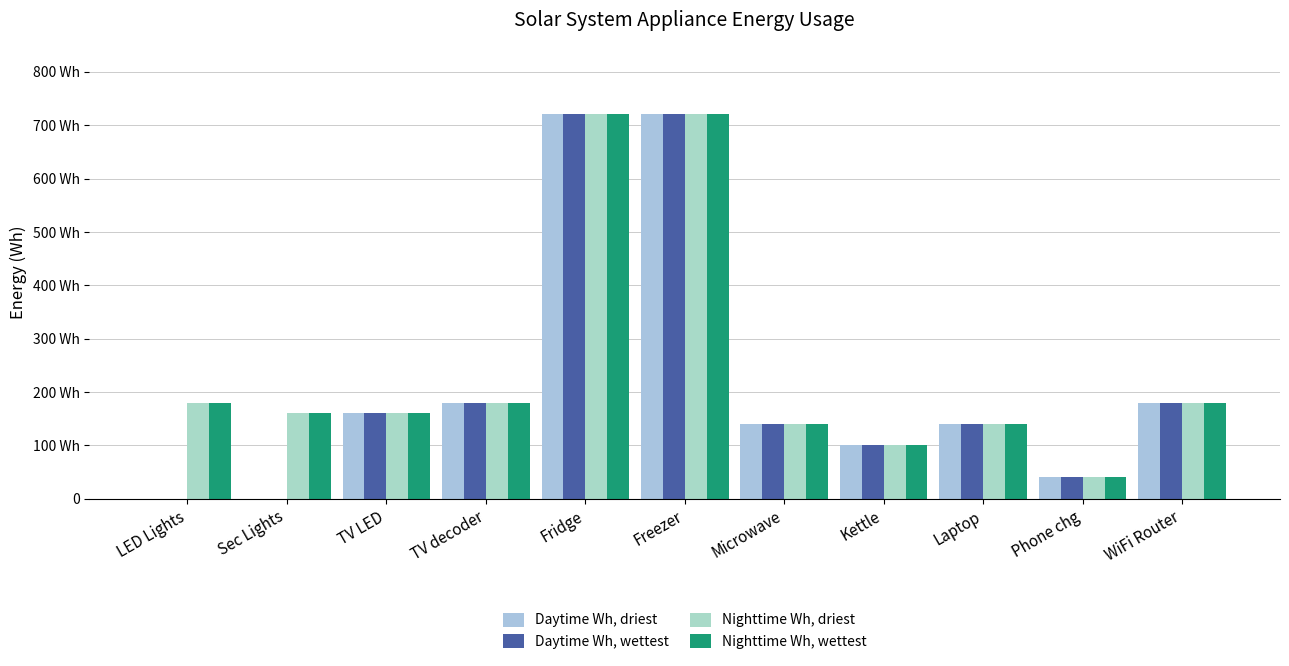

The Nighttime Wh, driest series shows 160 at TV LED. True or false?

True